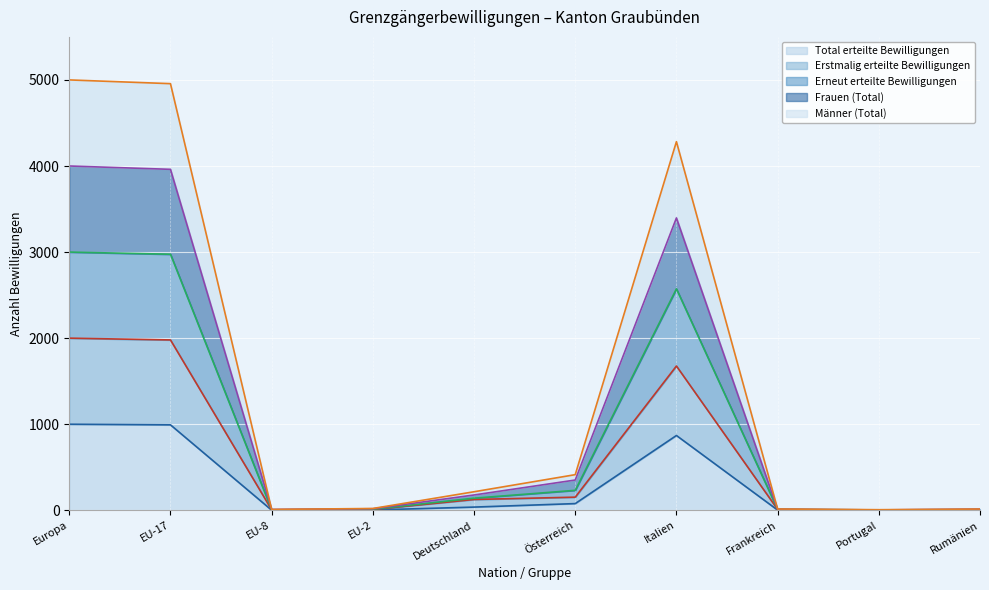

Which category has the highest value in the Männer (Total) series?

Europa